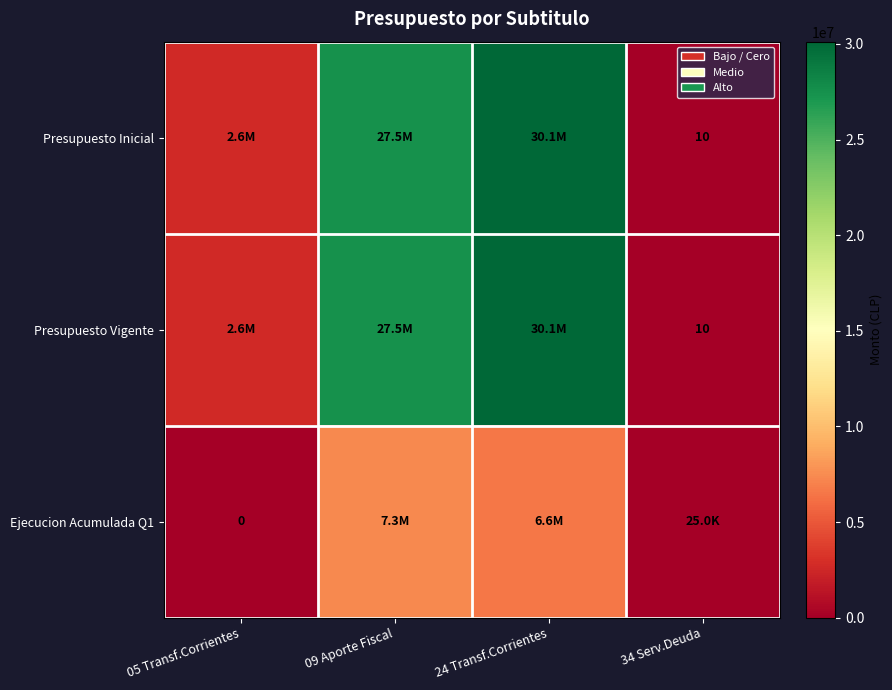

What is the total value across all series at 09 Aporte Fiscal?

62315374